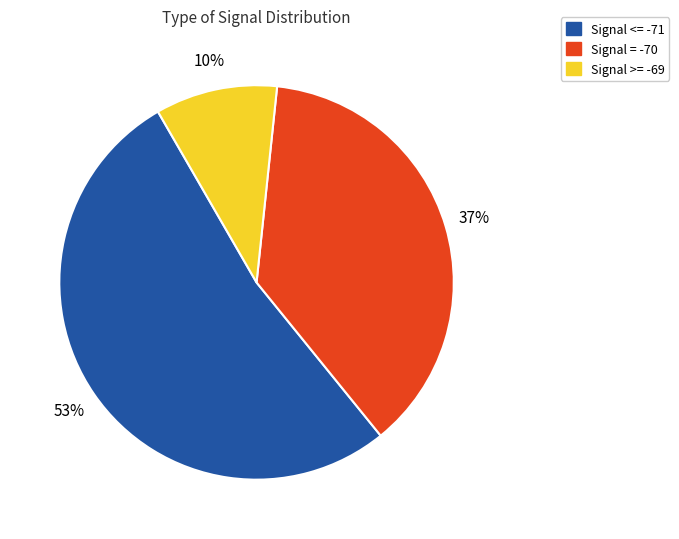

How many slices are in this pie chart?

3